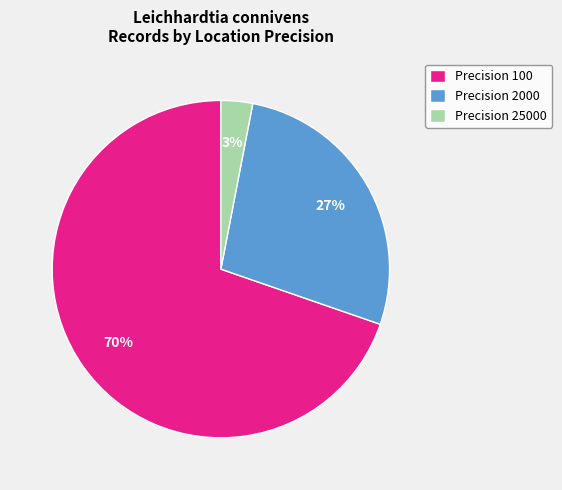

Which category has the smallest portion of the pie?

Precision 25000